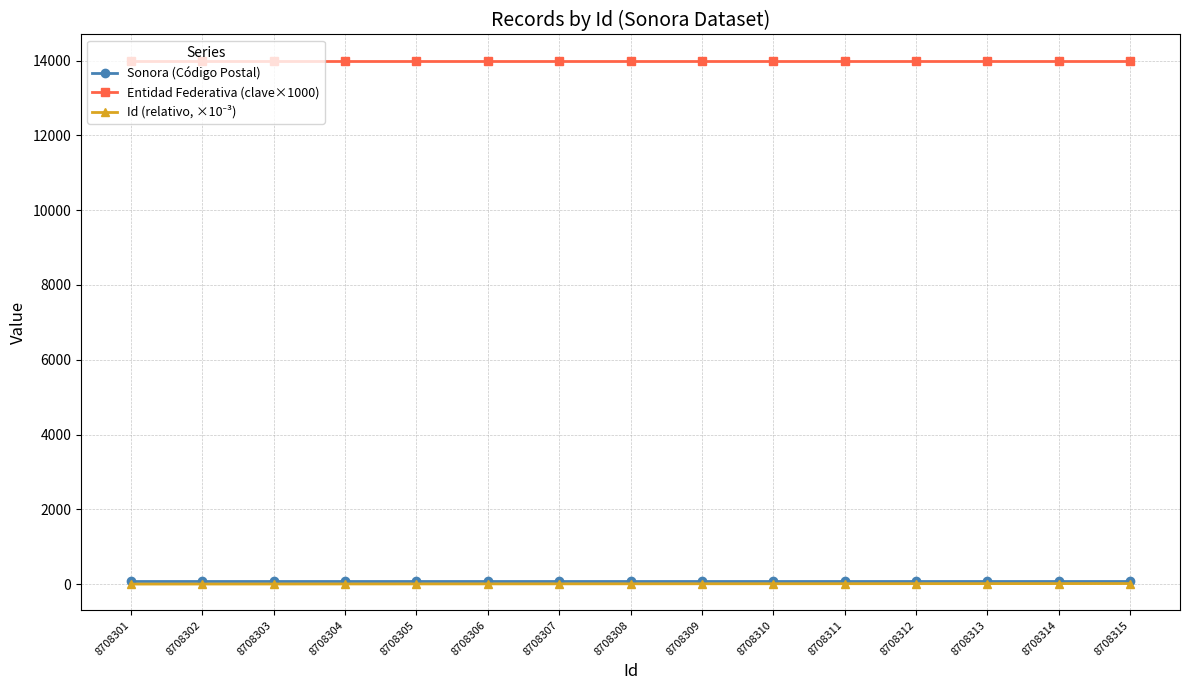

The value of Sonora (Código Postal) at 8708302 is 83.3. True or false?

True